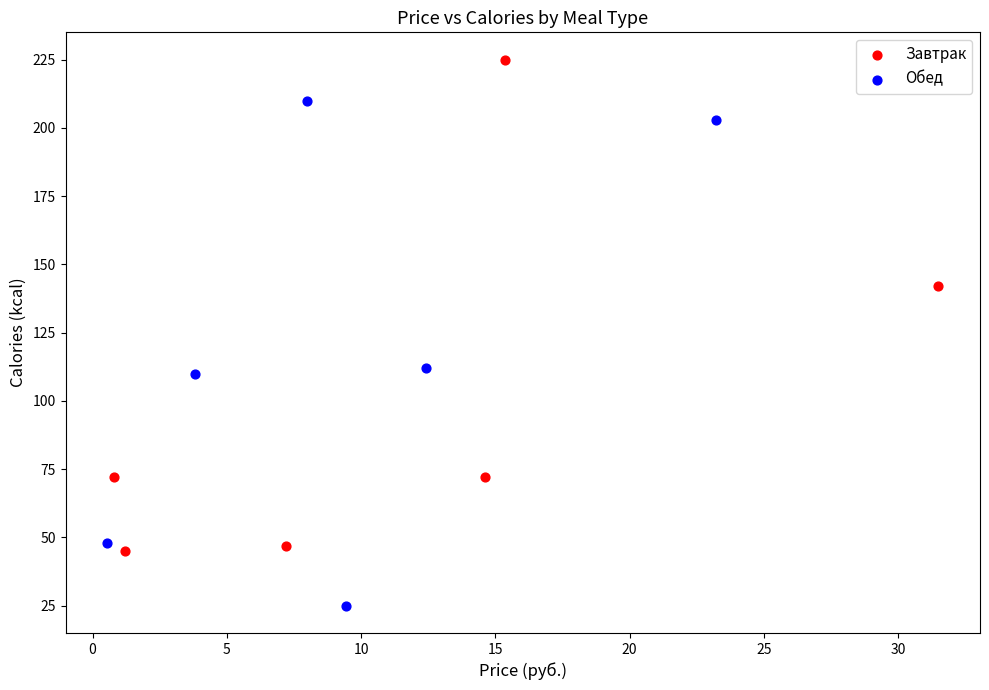

Which series reaches the minimum Y coordinate?

Обед